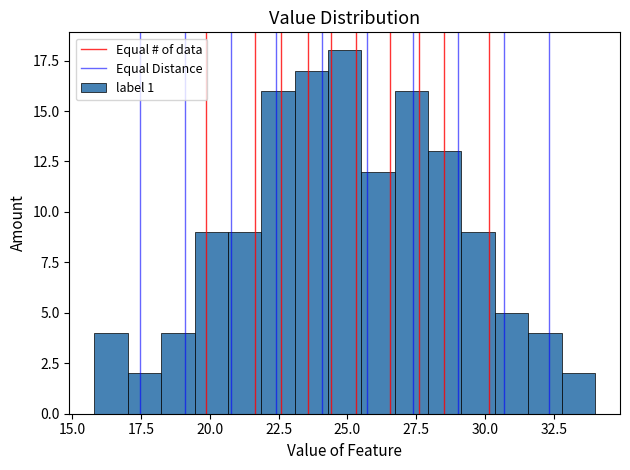

Around what value on the x-axis is the tallest bar? Give the approximate position of its centre, as read against the axis.

25.0